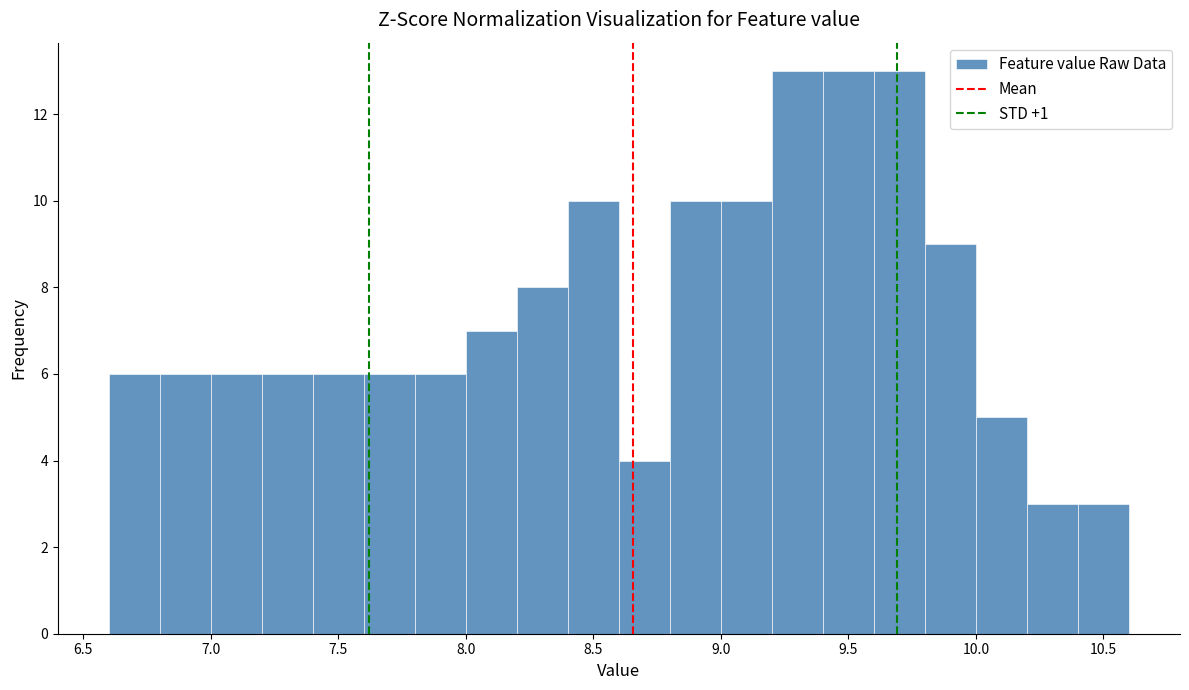

Reading left to right, list every bar in this chart as the range it spans on the x-axis followed by its height. The values are not printed on the chart, so give them approximately, as read against the axis.

6.6 to 6.8: 6
6.8 to 7.0: 6
7.0 to 7.2: 6
7.2 to 7.4: 6
7.4 to 7.6: 6
7.6 to 7.8: 6
7.8 to 8.0: 6
8.0 to 8.2: 7
8.2 to 8.4: 8
8.4 to 8.6: 10
8.6 to 8.8: 4
8.8 to 9.0: 10
9.0 to 9.2: 10
9.2 to 9.4: 13
9.4 to 9.6: 13
9.6 to 9.8: 13
9.8 to 10.0: 9
10.0 to 10.2: 5
10.2 to 10.4: 3
10.4 to 10.6: 3